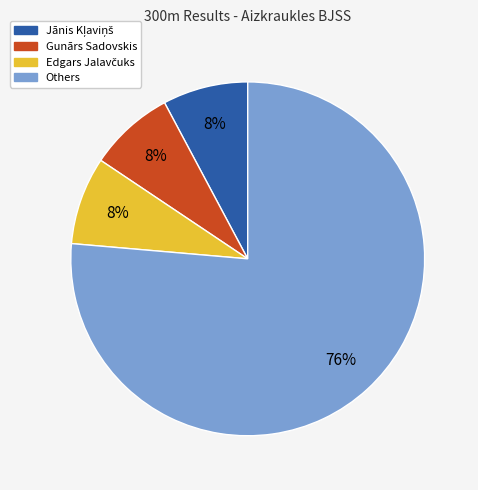

To the nearest percent, what is the average slice percentage?

25%